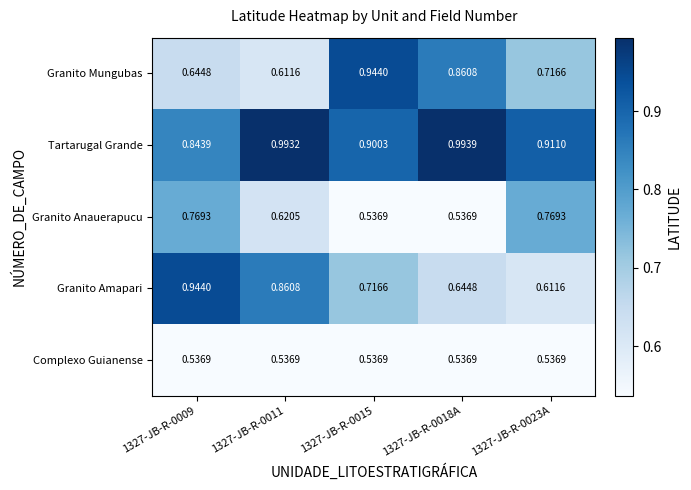

At which category is the sum across all series the highest?

1327-JB-R-0009